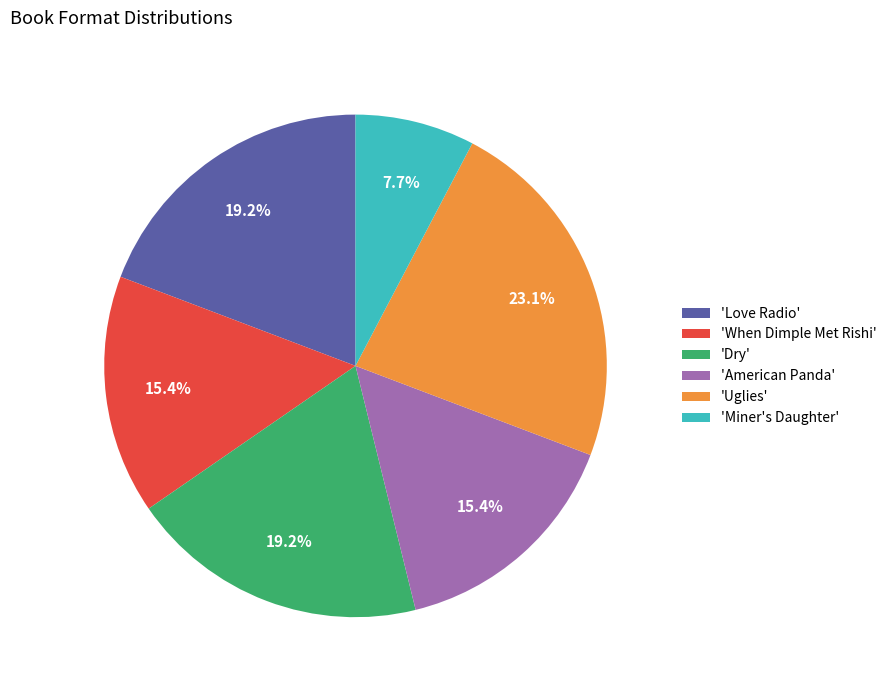

What percentage is NOT represented by 'Dry'?

80.8%